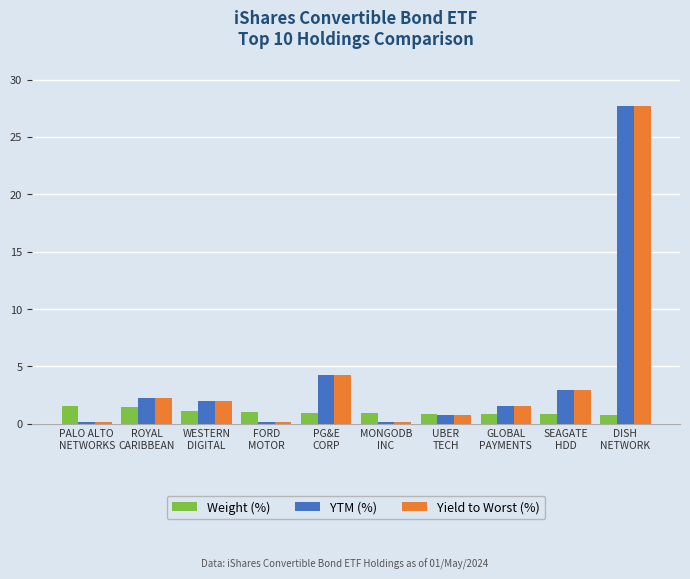

What is the maximum value shown in the chart?

27.7